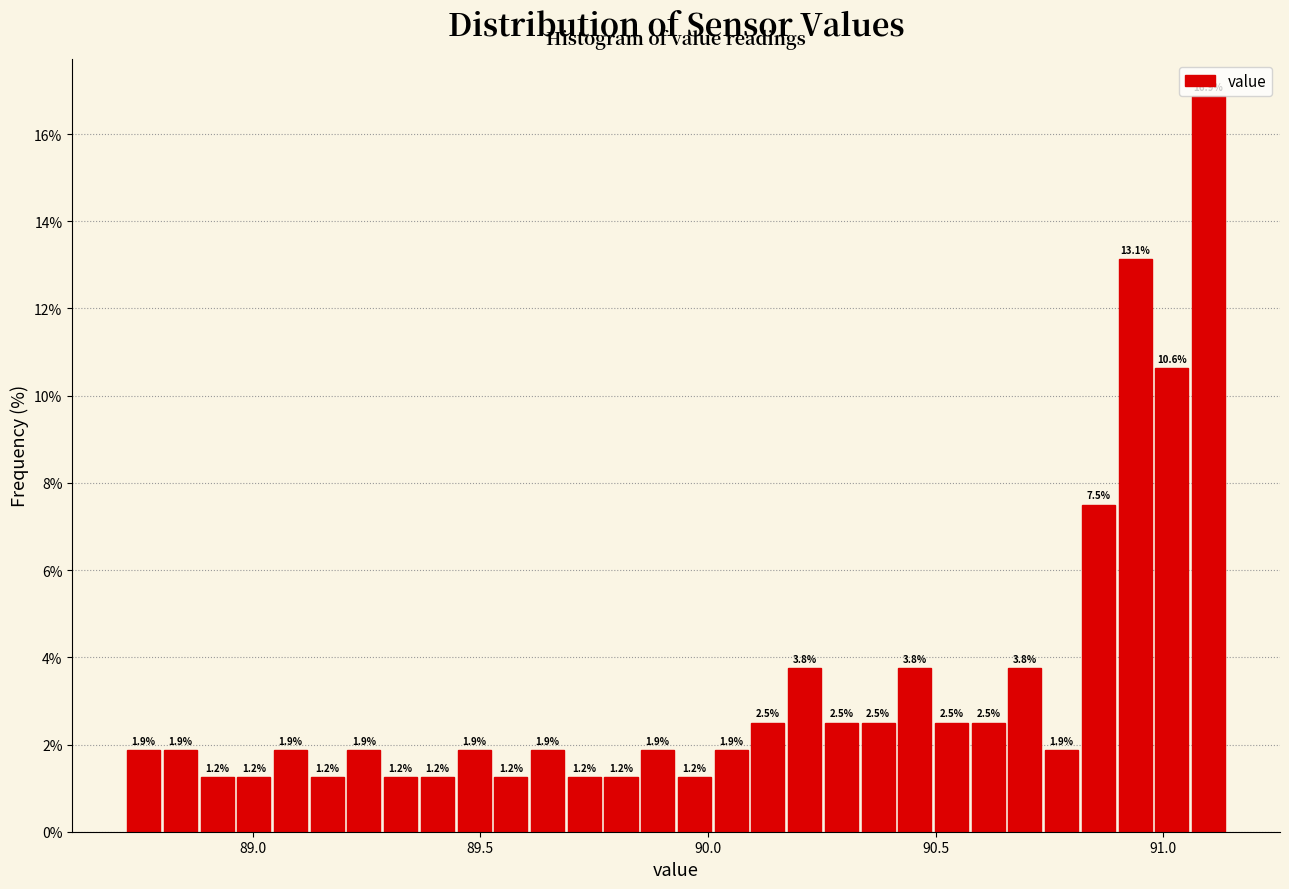

Around what value on the x-axis is the tallest bar? Give the approximate position of its centre, as read against the axis.

91.10